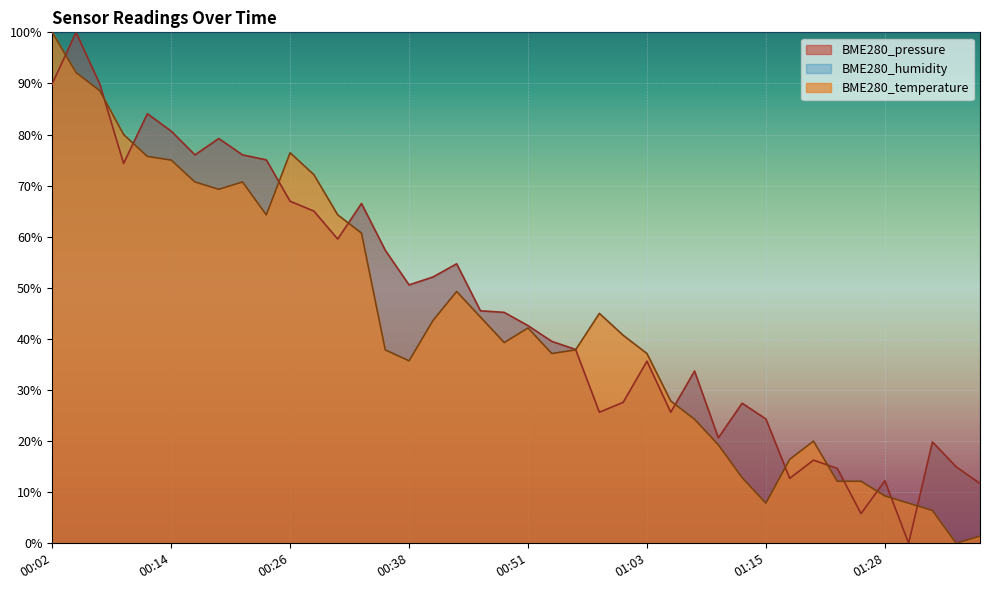

At how many categories does at least one series exceed 36?

40